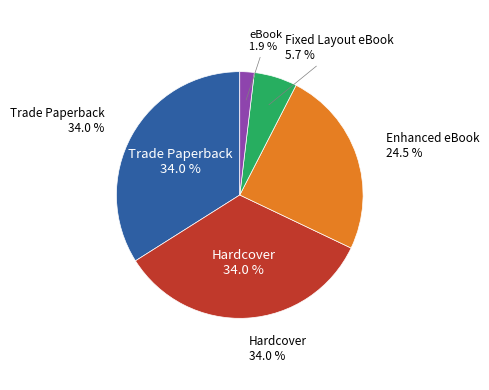

What percentage is the Trade Paperback slice, to the nearest percent?

34%